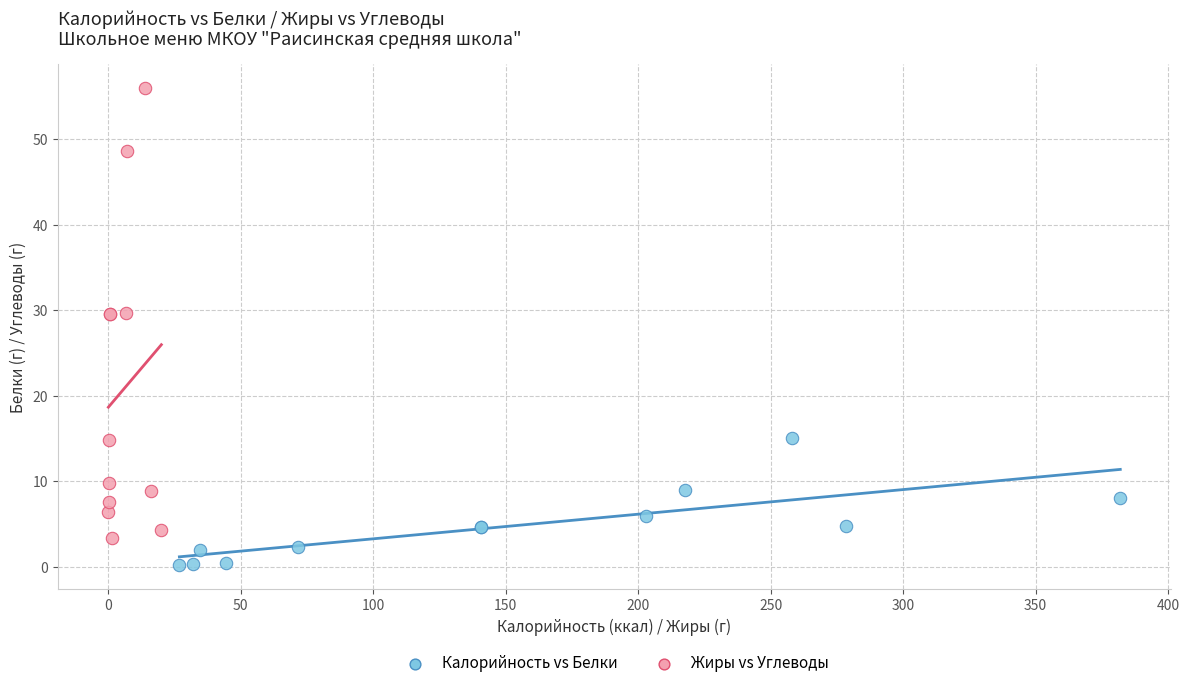

Which series has the widest spread of Y values?

Жиры vs Углеводы